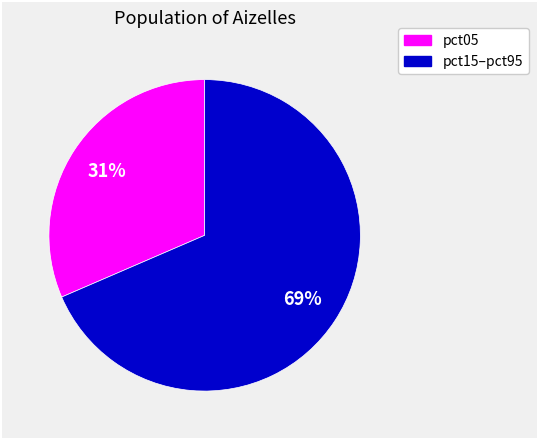

Count the number of slices in the pie.

2